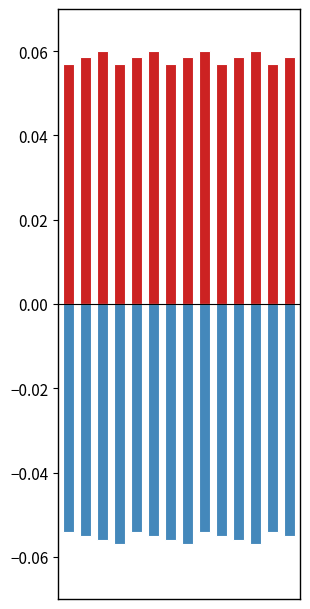

How many bars are there in each group?

2